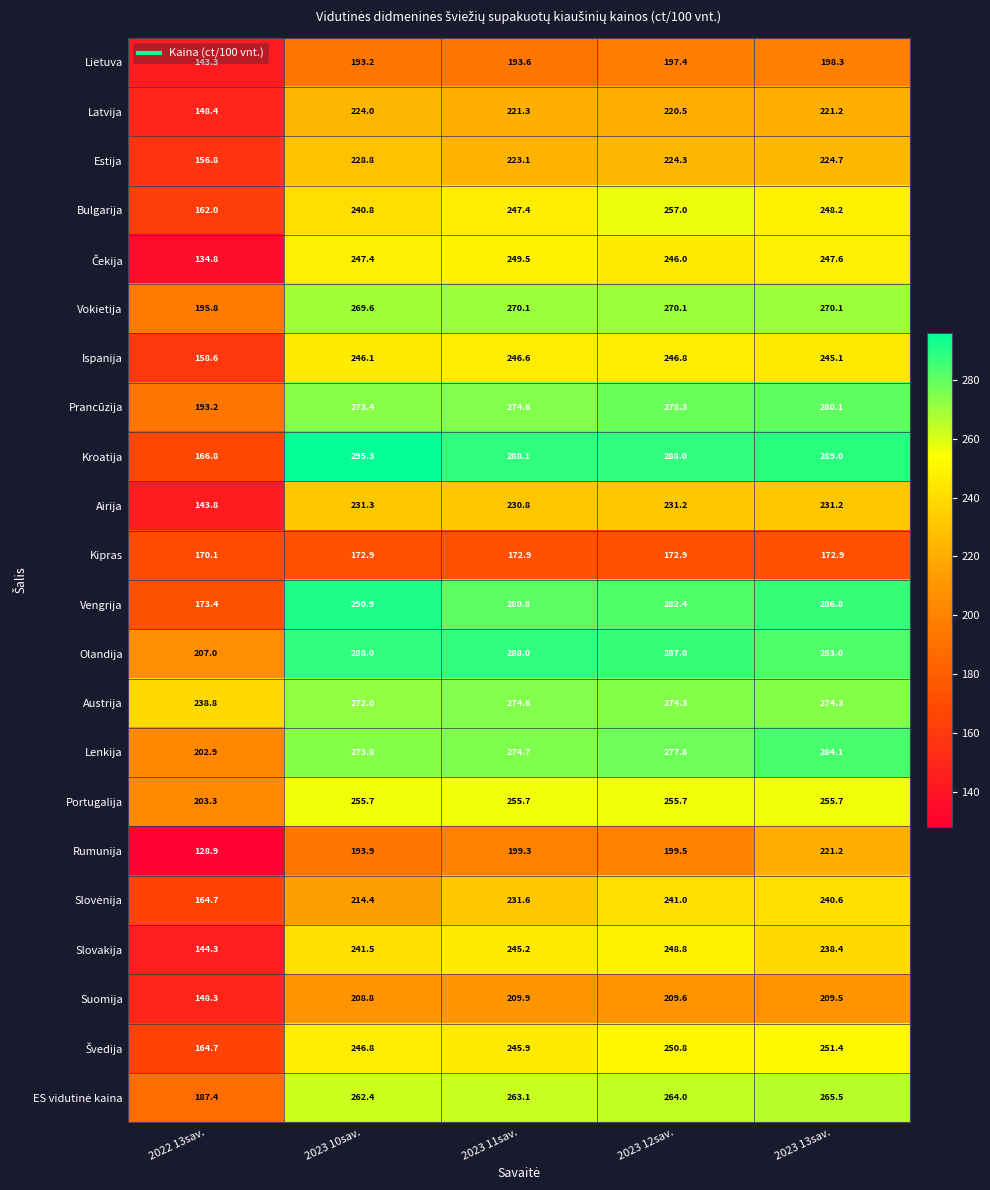

What is the total value across all series at 2022 13sav.?

3737.3